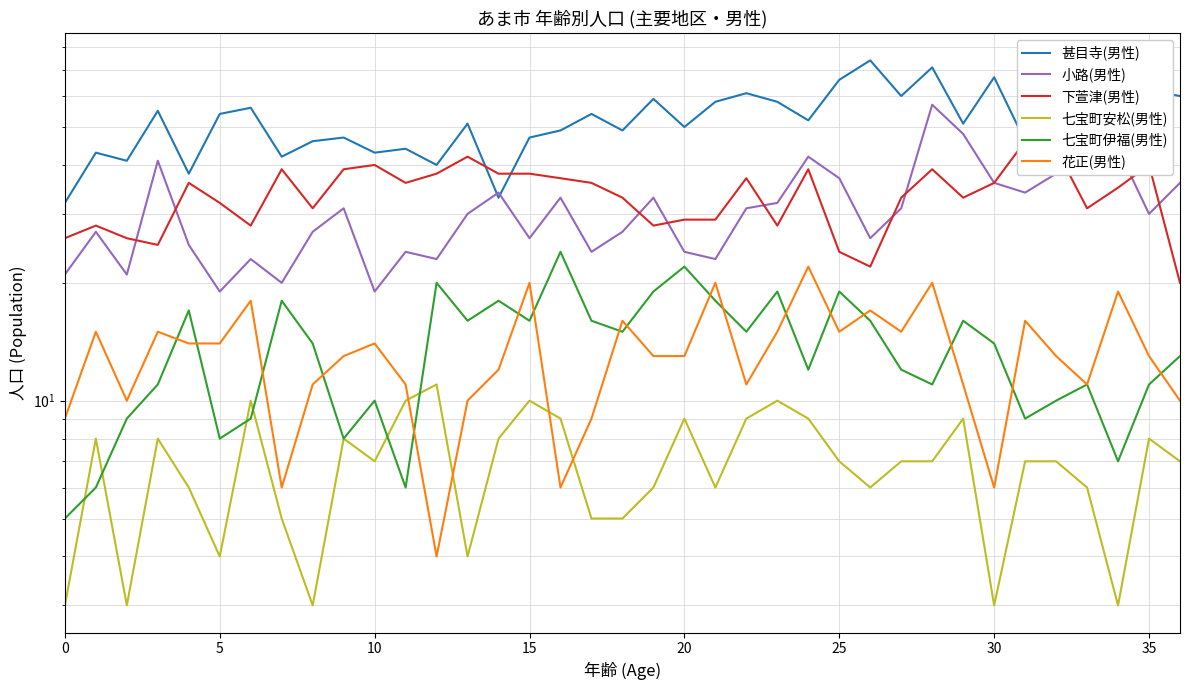

True or false: 七宝町伊福(男性) has more than 2 points higher than both neighbors.

True